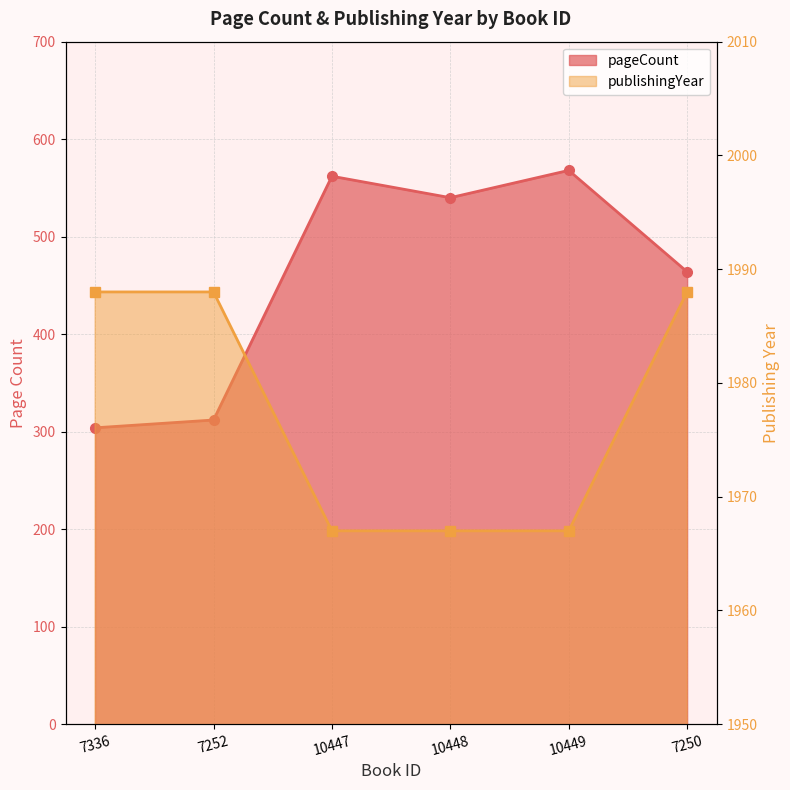

Reading left to right, extract all data points from this chart.

pageCount: 304	312	562	540	568	464
publishingYear: 1988	1988	1967	1967	1967	1988